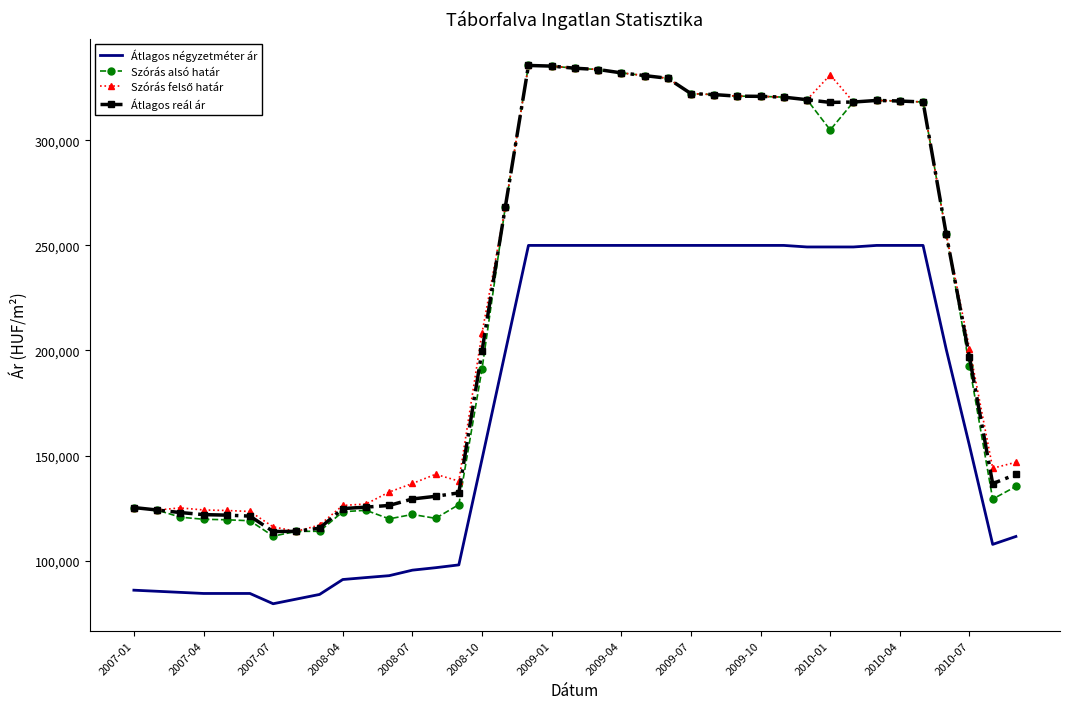

True or false: Szórás alsó határ and Átlagos négyzetméter ár cross at least once.

False